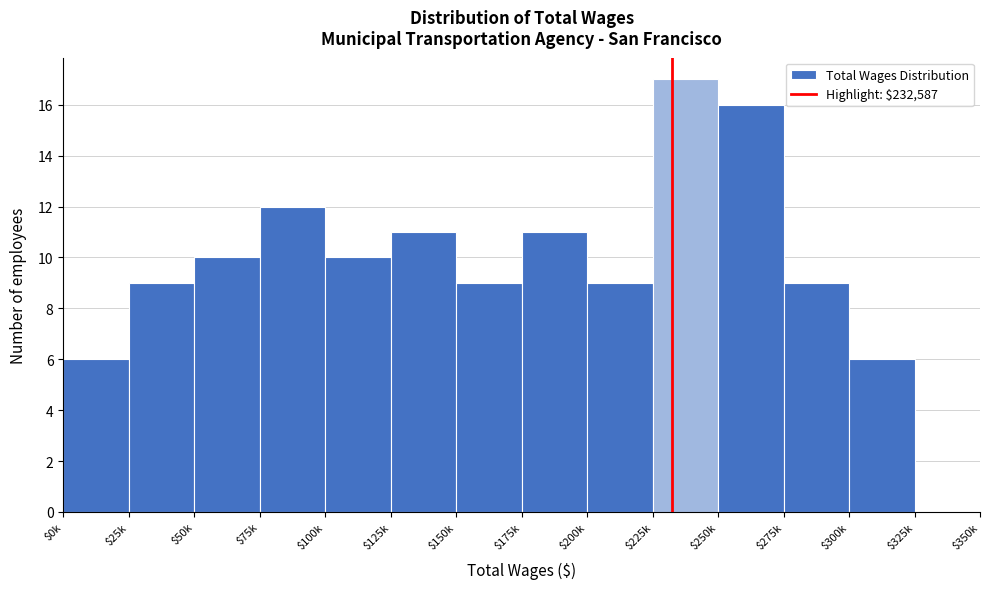

True or false: the data shows 13 at $100k.

False